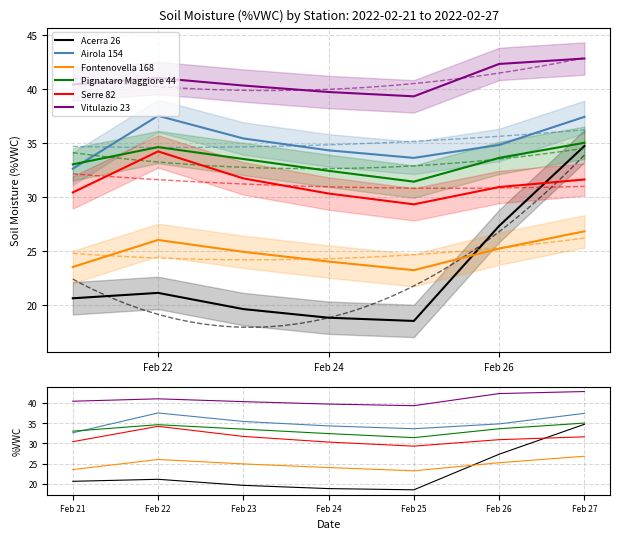

How many data points in Acerra 26 are less than 20?

3